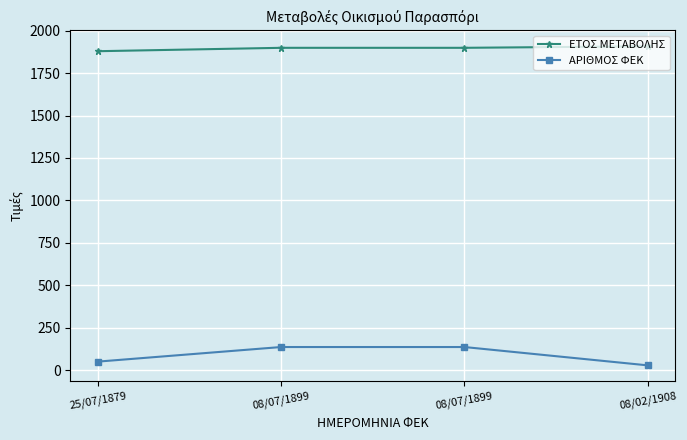

The ΕΤΟΣ ΜΕΤΑΒΟΛΗΣ series shows 1908 at 08/02/1908. True or false?

True